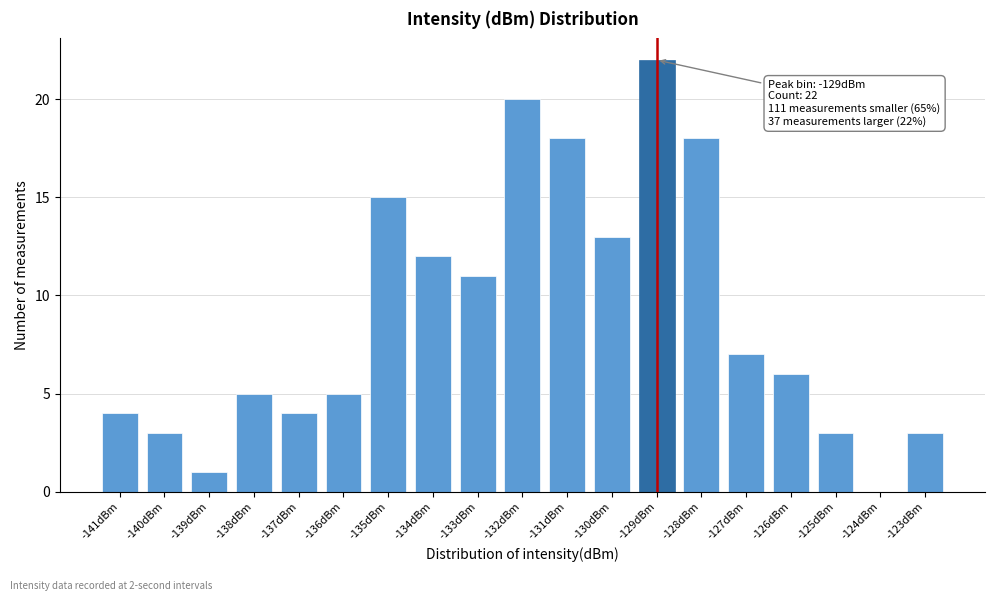

Reading left to right, what are all the values shown in this chart?

-141dBm=4	-140dBm=3	-139dBm=1	-138dBm=5	-137dBm=4	-136dBm=5	-135dBm=15	-134dBm=12	-133dBm=11	-132dBm=20	-131dBm=18	-130dBm=13	-129dBm=22	-128dBm=18	-127dBm=7	-126dBm=6	-125dBm=3	-124dBm=0	-123dBm=3